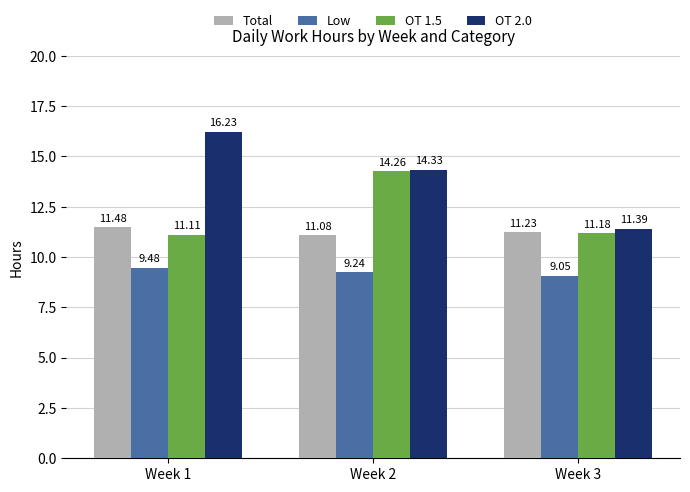

List the labels in order of Total value, largest first.

Week 1, Week 3, Week 2